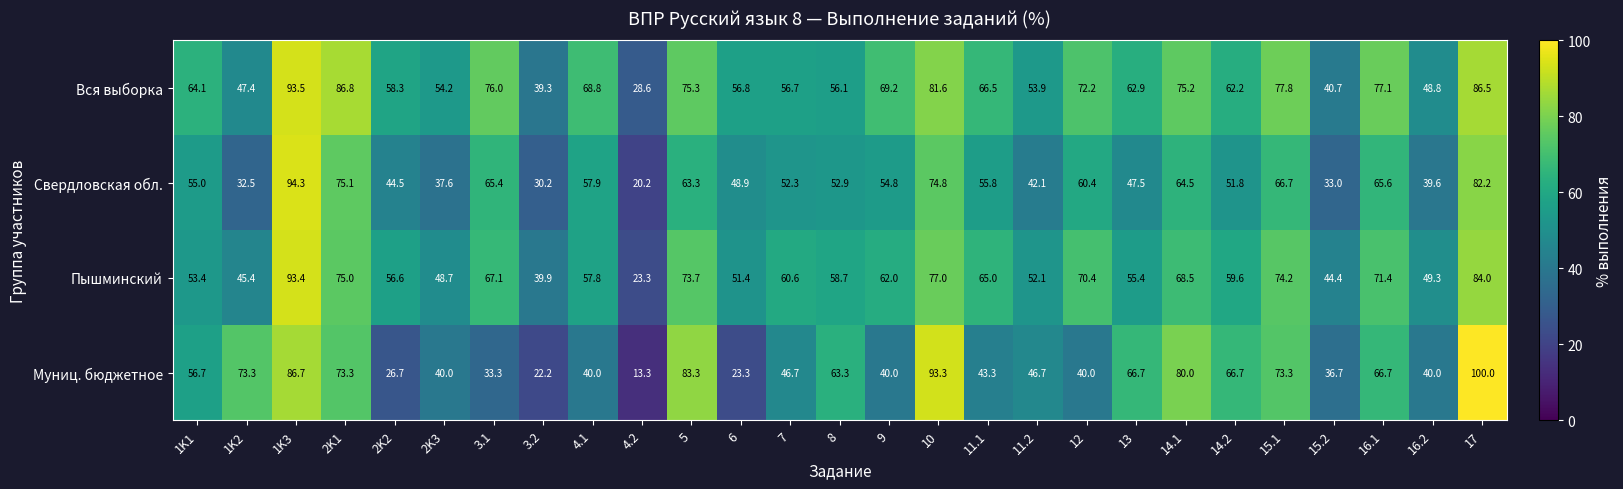

What is the total value across all series at 2K1?

310.2